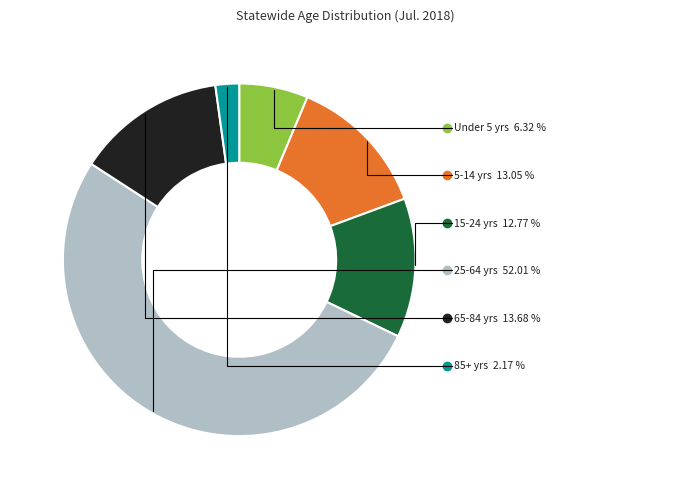

How much of the chart is everything except 5-14 yrs?

87.0%